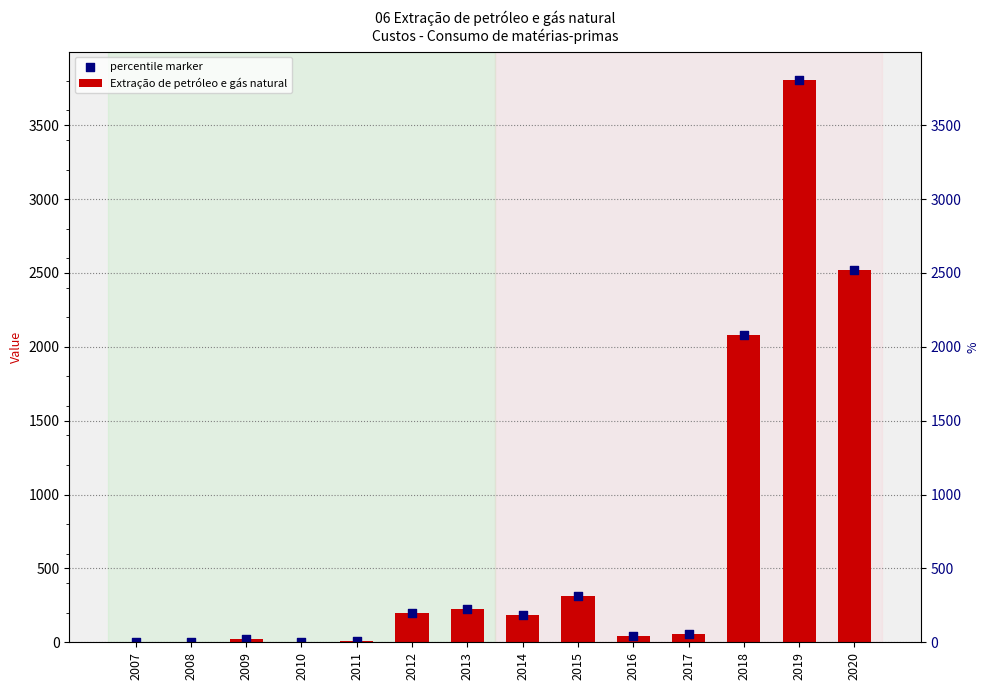

What is the total value across all series at 2011?

17.3